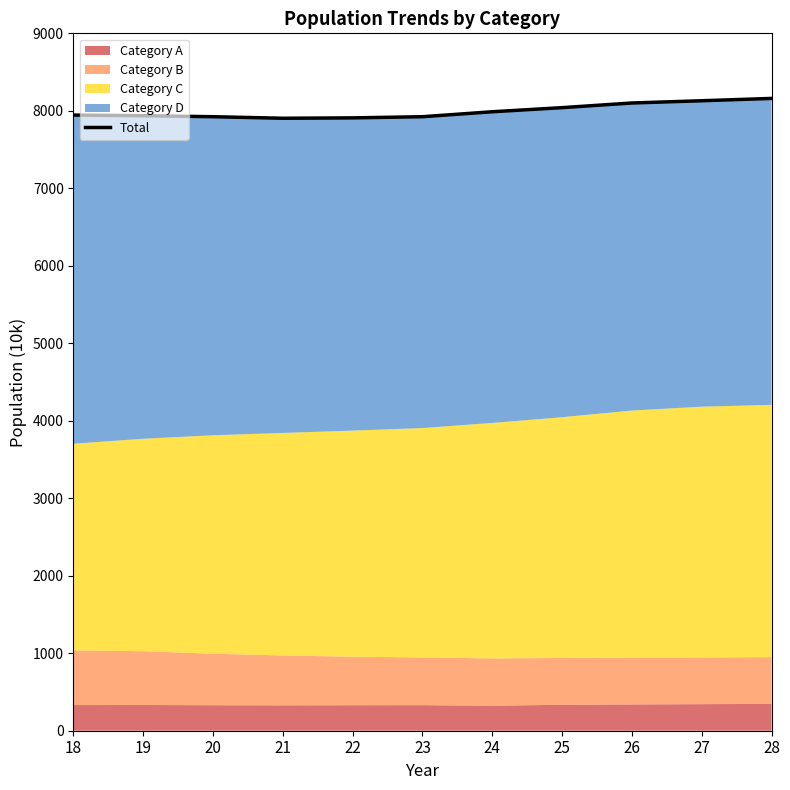

What is the average value?

7997